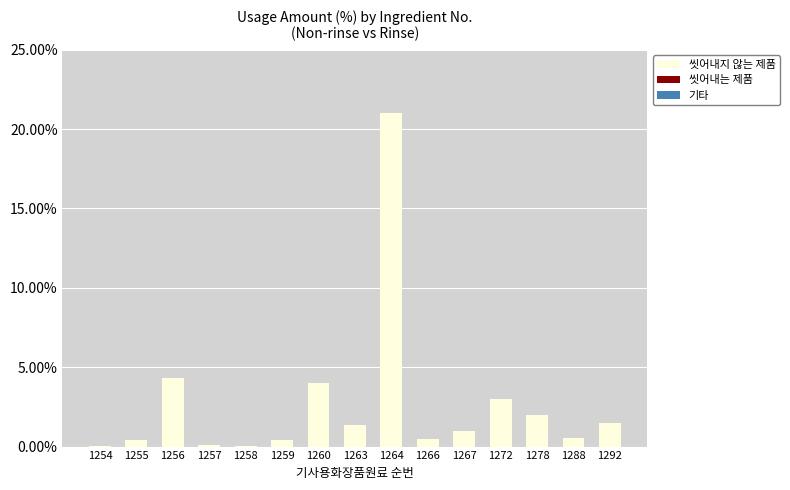

True or false: 씻어내지 않는 제품 has a value of 0.0 at 1254.

True